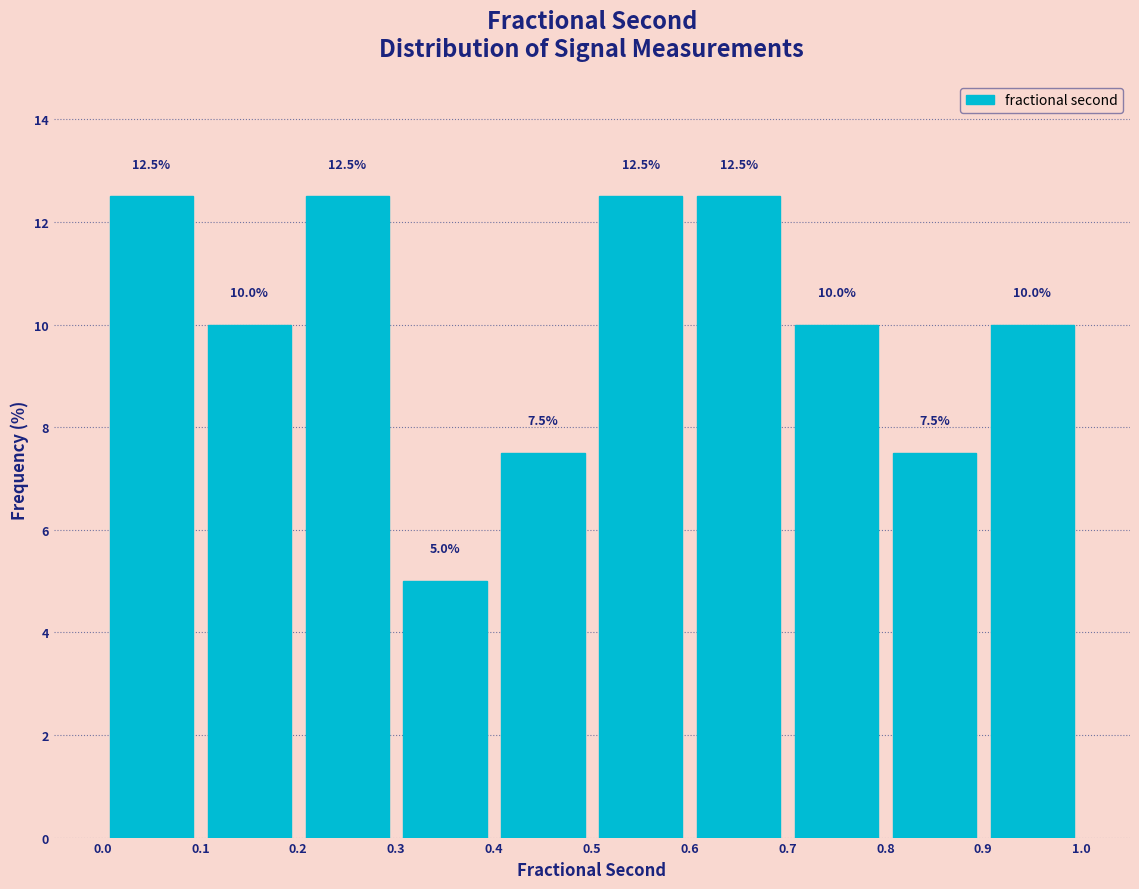

Reading left to right, list every bar in this chart as the range it spans on the x-axis followed by its height.

0.0 to 0.1: 12.5
0.1 to 0.2: 10.0
0.2 to 0.3: 12.5
0.3 to 0.4: 5.0
0.4 to 0.5: 7.5
0.5 to 0.6: 12.5
0.6 to 0.7: 12.5
0.7 to 0.8: 10.0
0.8 to 0.9: 7.5
0.9 to 1.0: 10.0